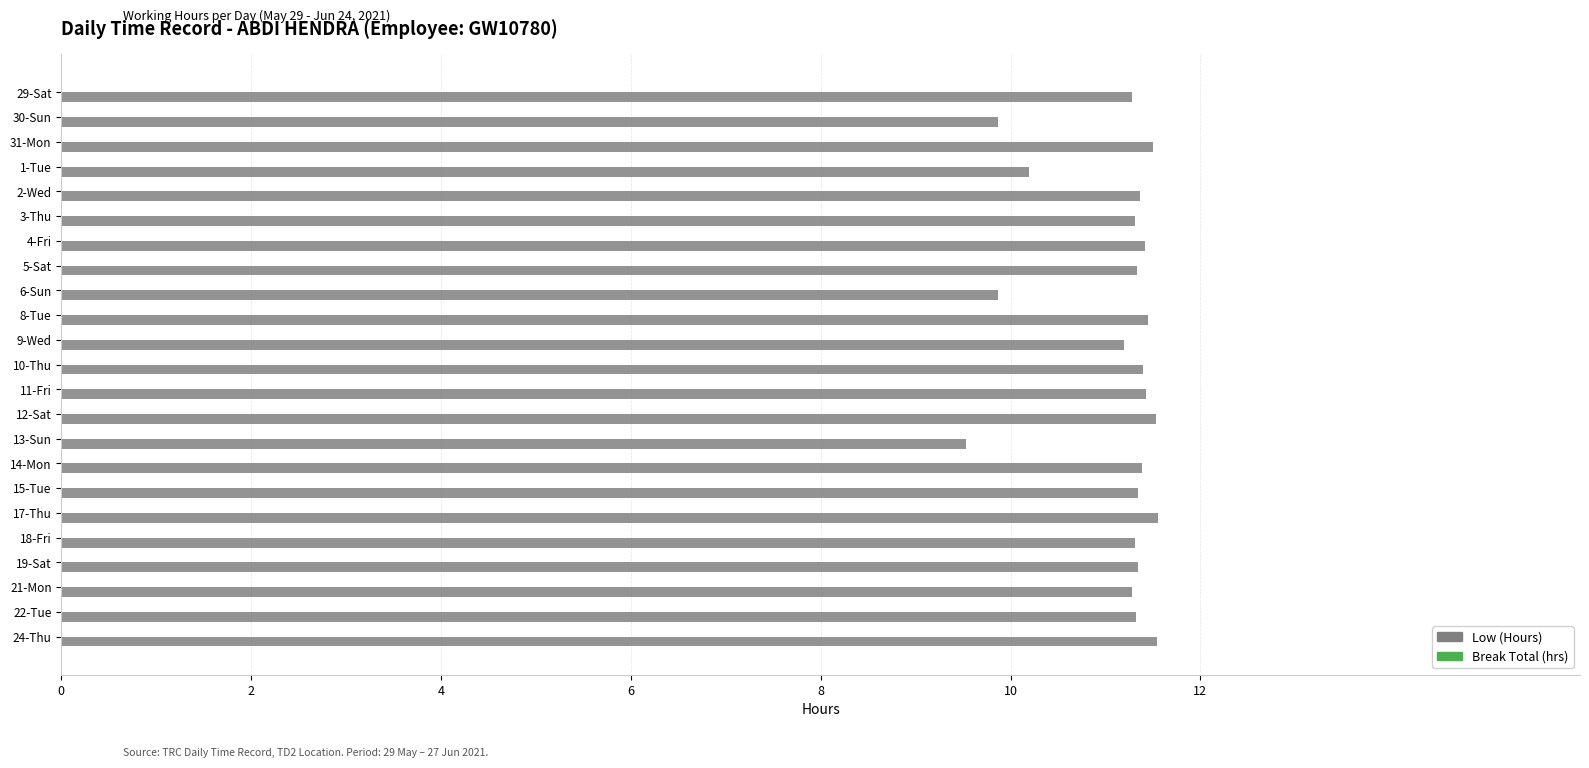

What position from the bottom is 15-Tue?

7